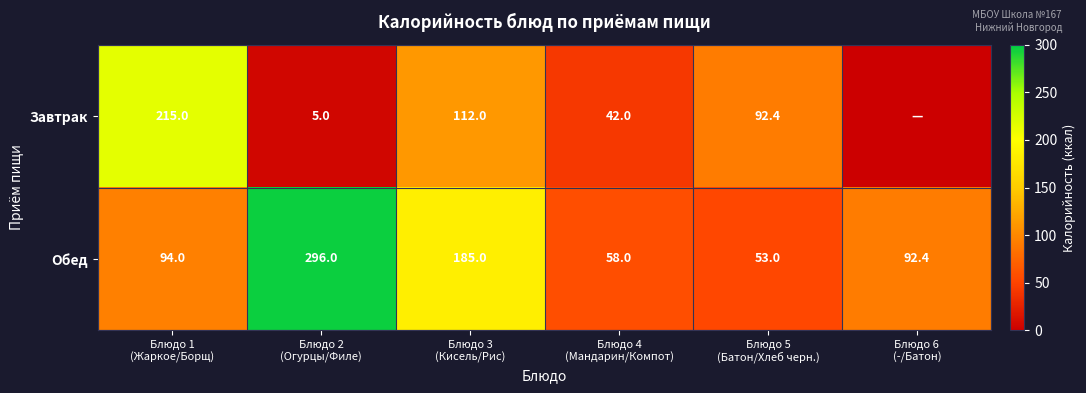

What is the difference between the maximum and minimum values in the Обед series?

243.0